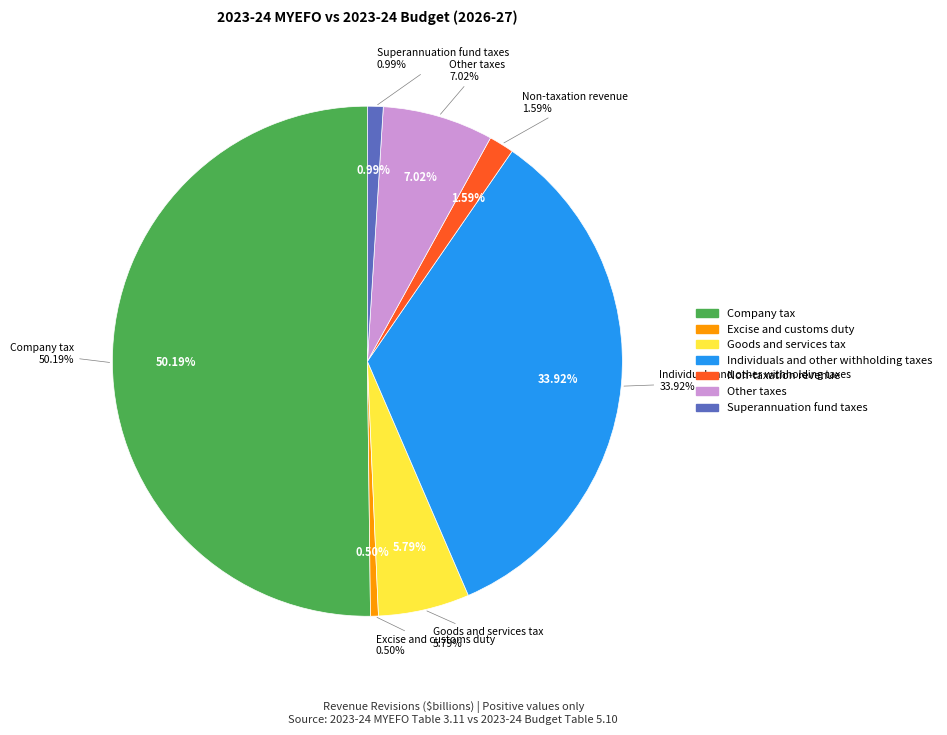

To the nearest percent, what is the difference between the Non-taxation revenue and Company tax slice percentages?

49%